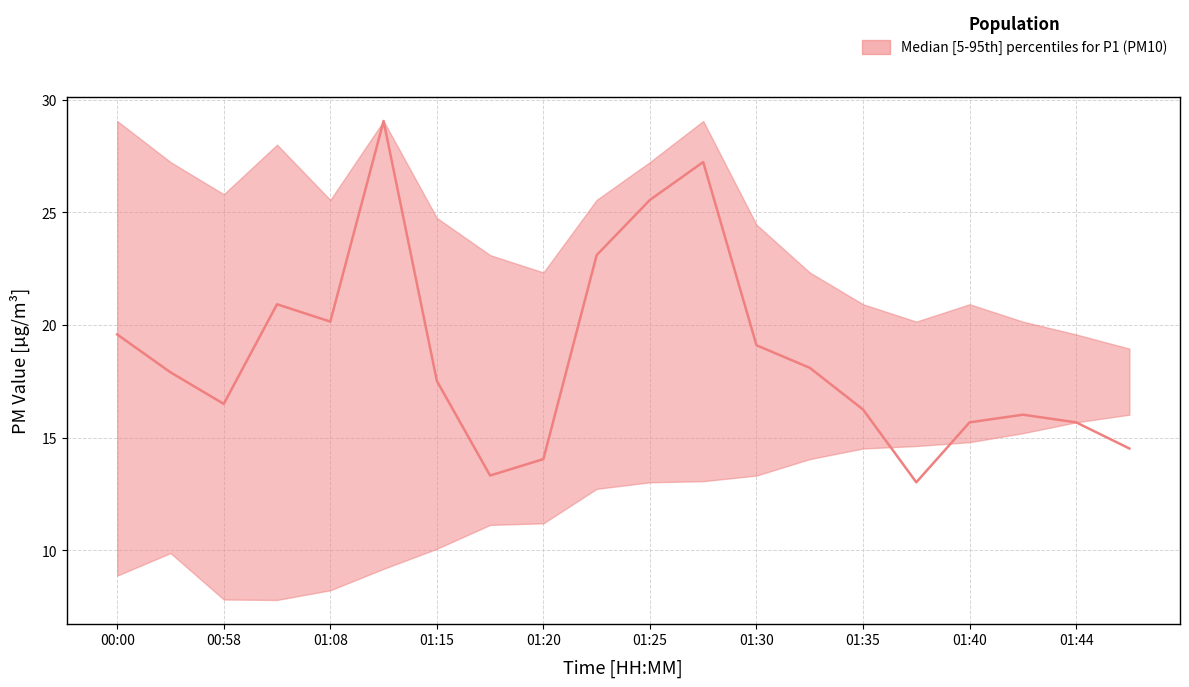

How many intersections are there between P1_lower and P1_median?

2